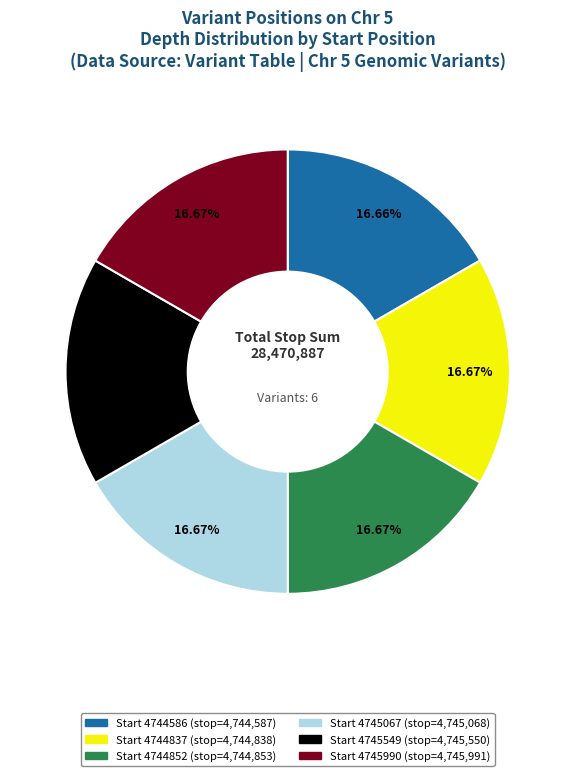

Is there a majority slice in this chart?

No